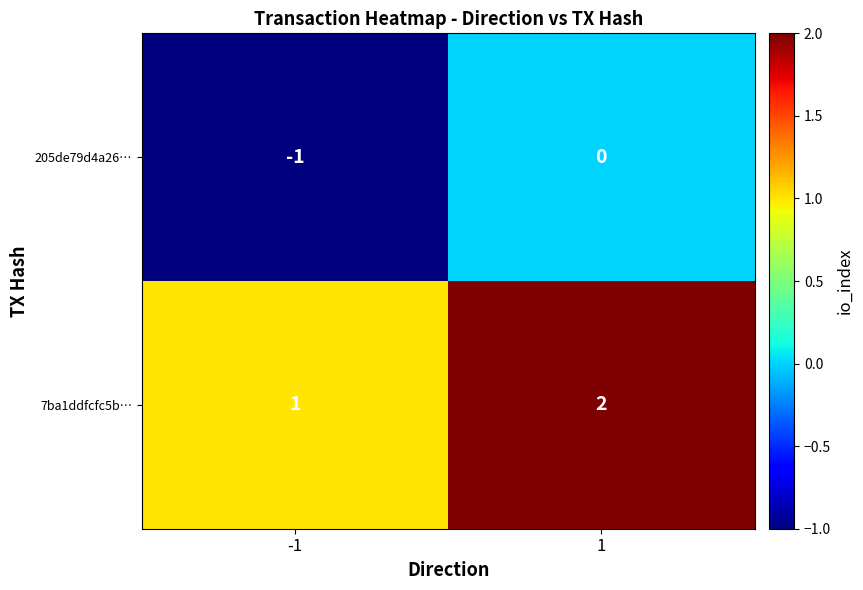

Which series has the largest total across all categories?

7ba1ddfcfc5b…